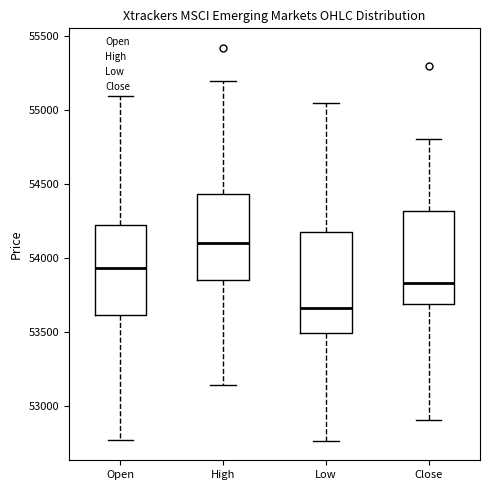

Reading left to right, read every box against the y-axis: the position of its median line, the range the box covers, and the ends of its whiskers. The values are not printed on the chart, so give them approximately, as read against the axis.

Open: median 53950, box 53600 to 54200, whiskers 52750 to 55100
High: median 54100, box 53850 to 54450, whiskers 53150 to 55200
Low: median 53650, box 53500 to 54150, whiskers 52750 to 55050
Close: median 53850, box 53700 to 54300, whiskers 52900 to 54800